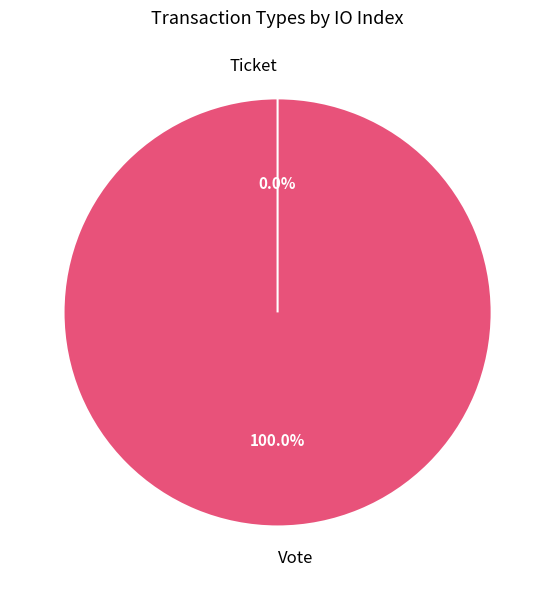

Does any single category account for the majority?

Yes